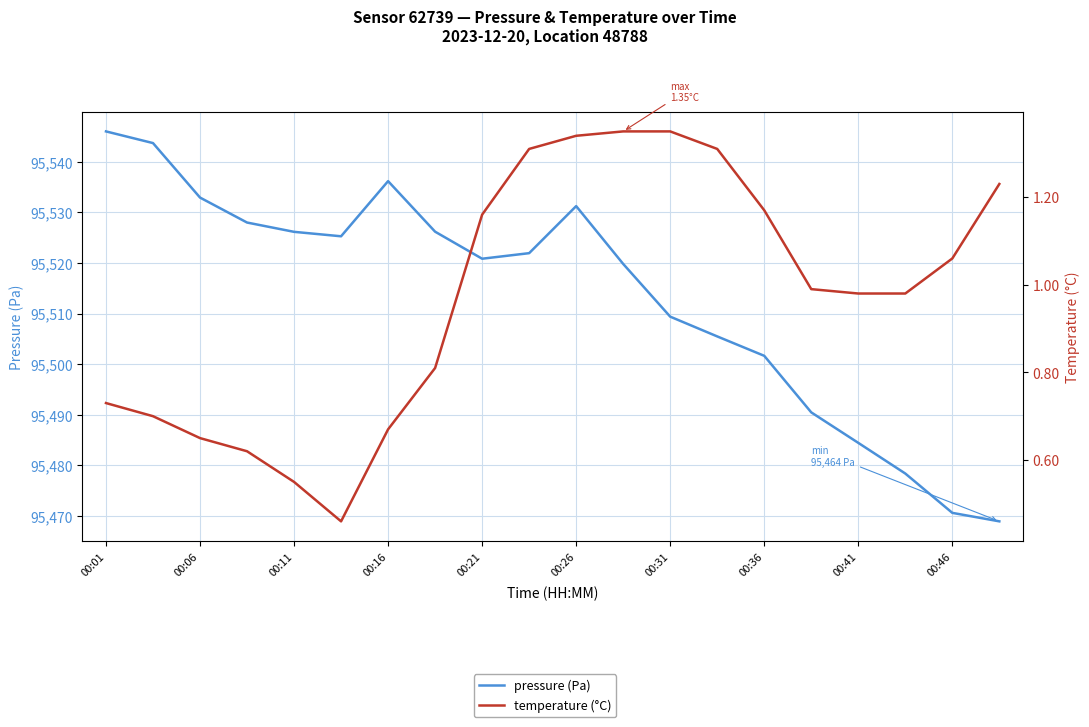

What are all the series names shown in the legend?

pressure (Pa), temperature (°C)